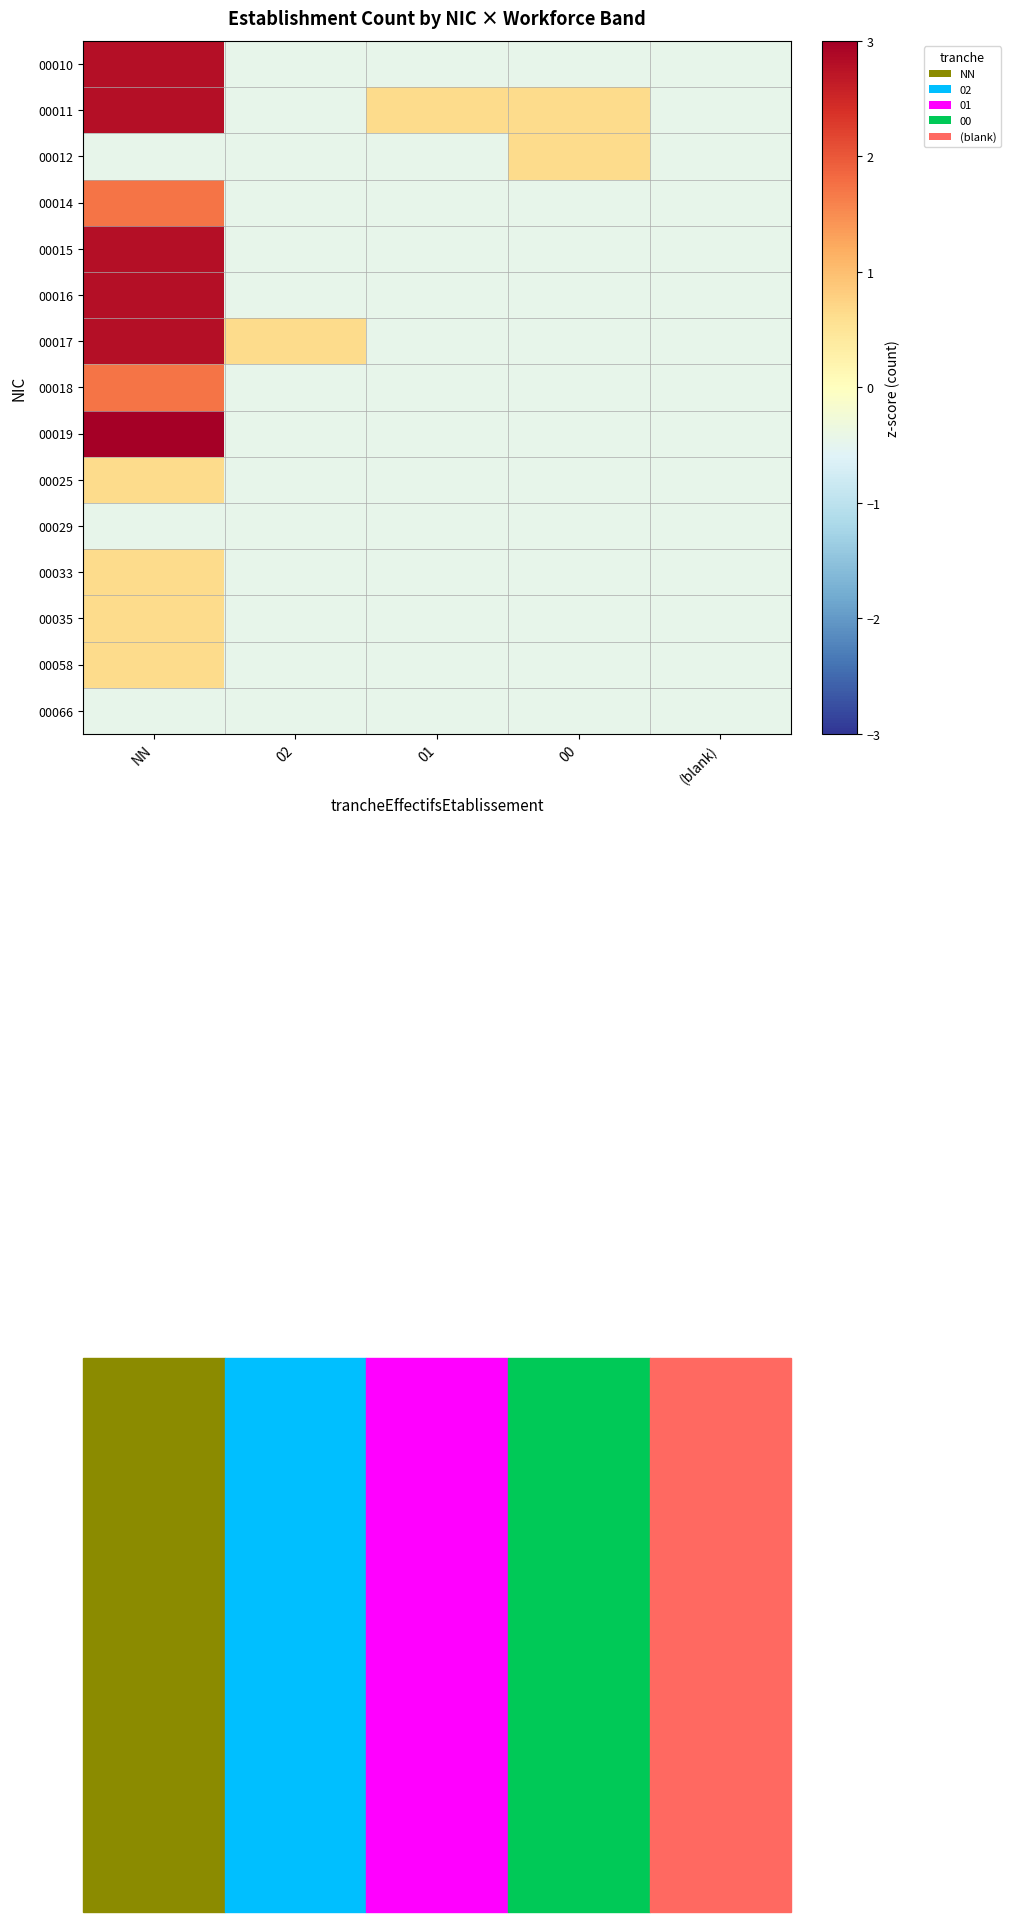

What is the total value across all series at NN?

22.5